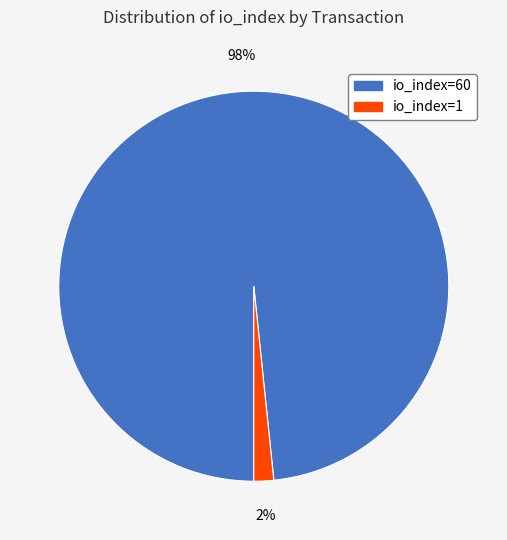

Is there a majority slice in this chart?

Yes